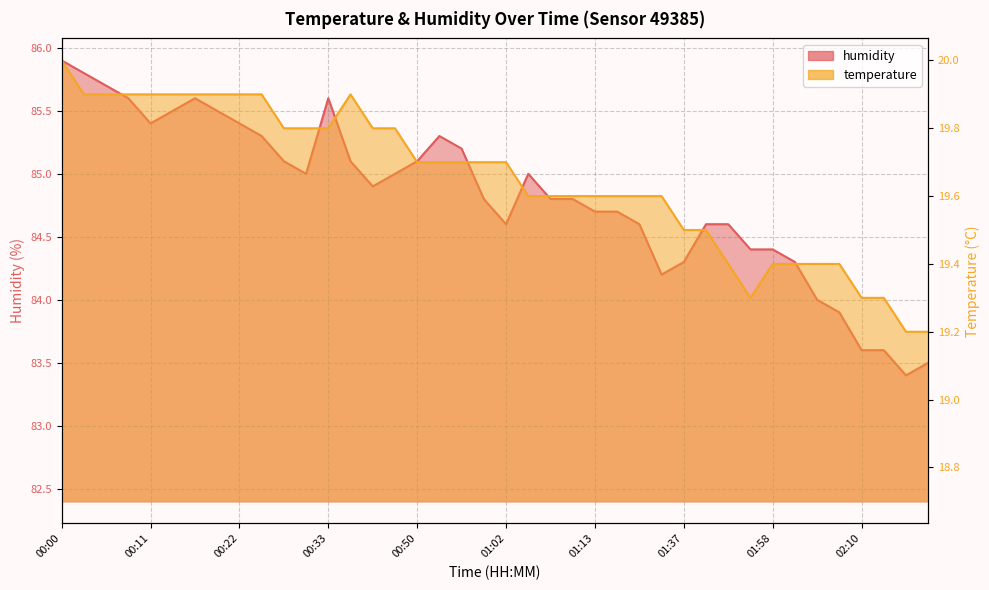

What is the approximate value of temperature at 01:13?

19.6